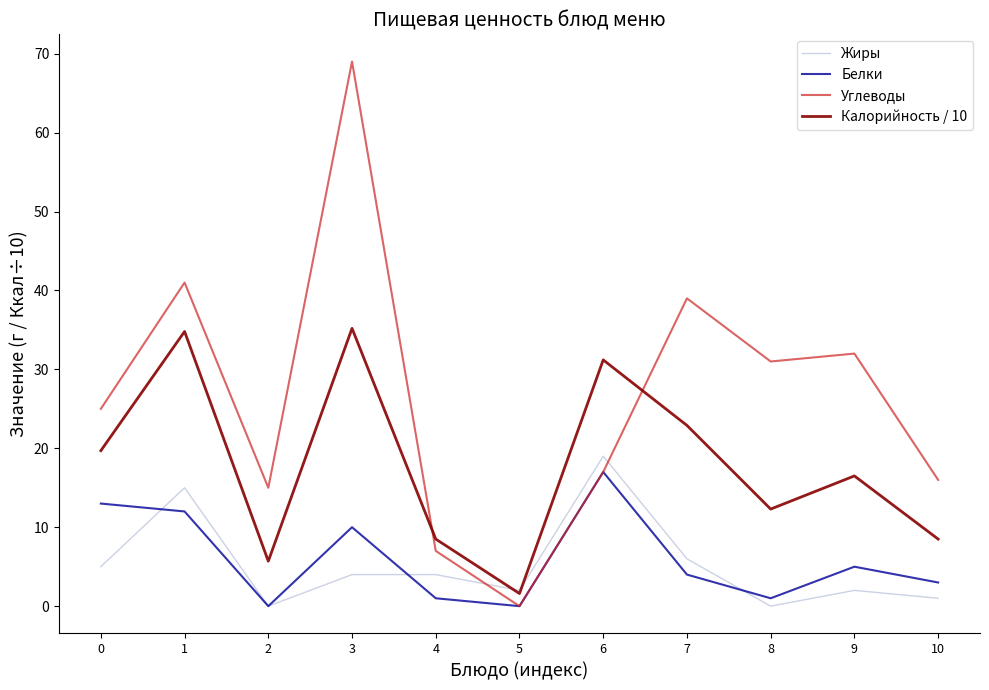

List the series in order of their peak value, lowest first.

Белки, Жиры, Калорийность / 10, Углеводы